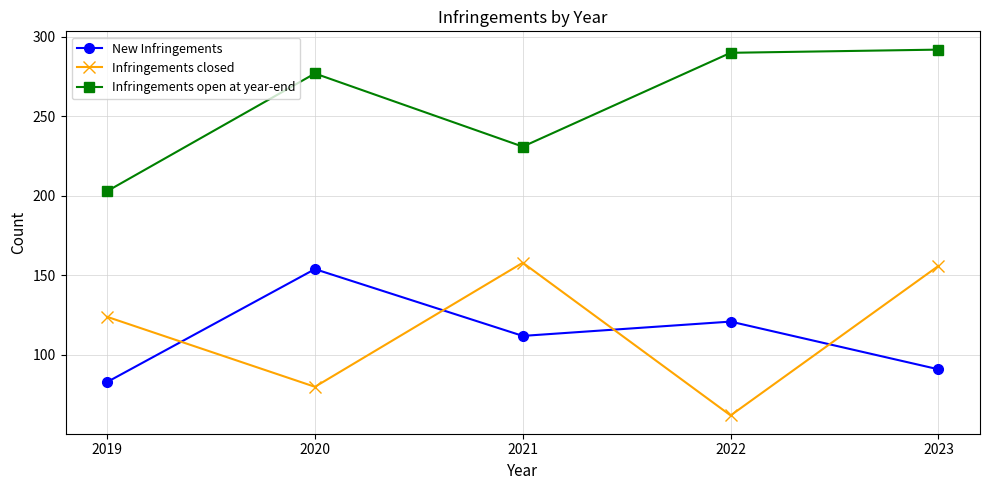

Where is the first local minimum for New Infringements?

2021